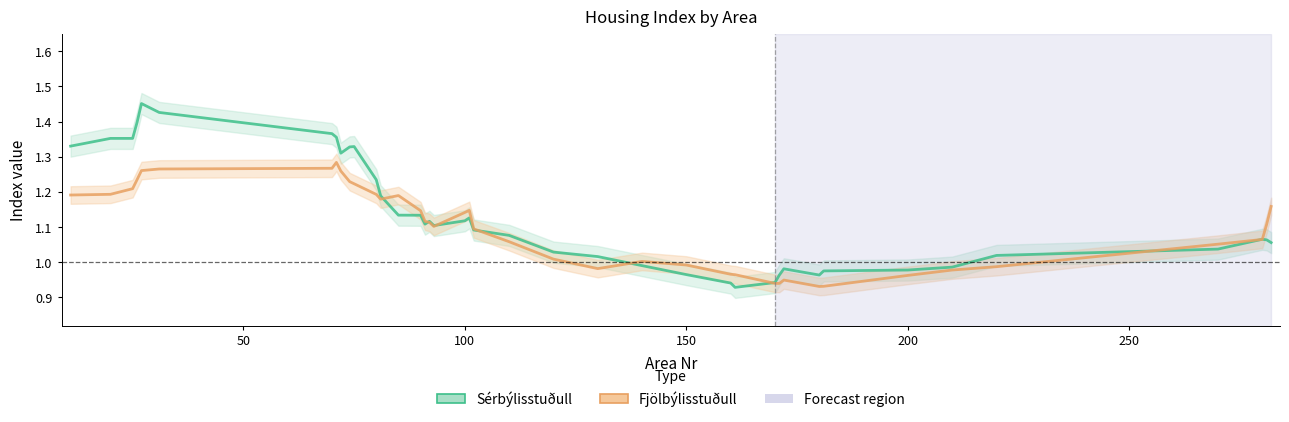

Rank the series by their average value, from lowest to highest.

Fjölbýlisstuðull, Sérbýlisstuðull